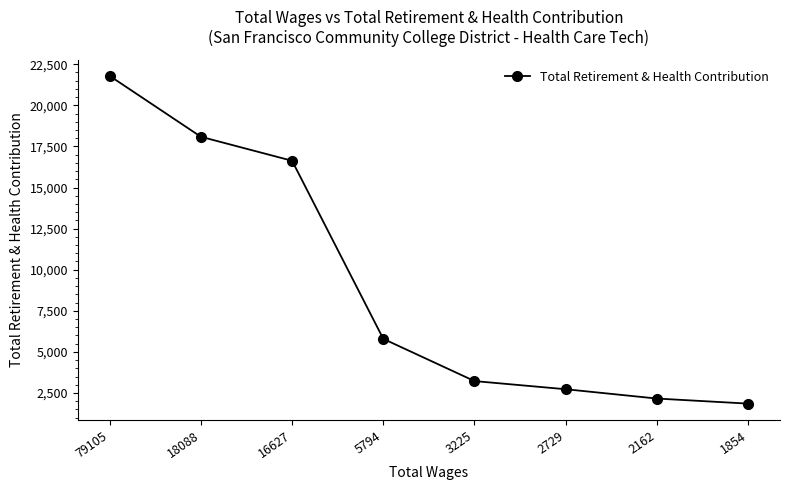

Is it true that the value at 2729 is 2729?

True